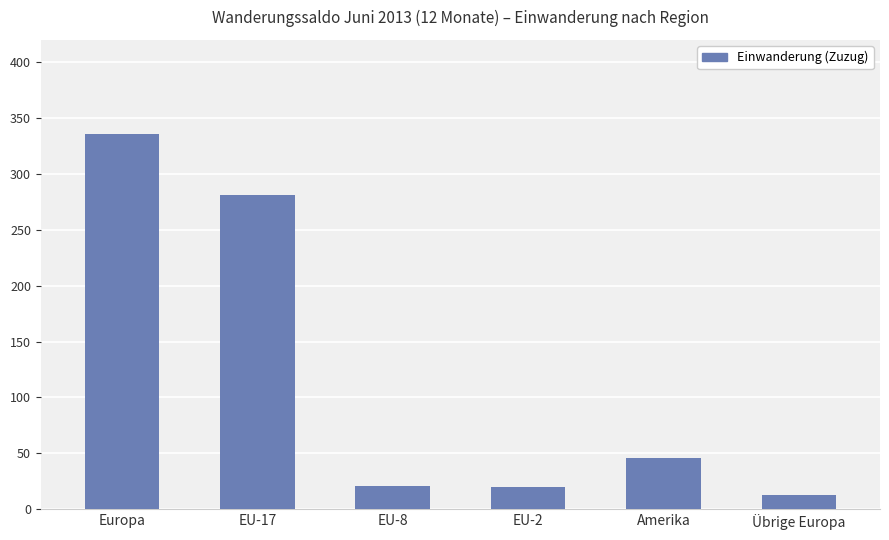

What position from the left is EU-8?

3